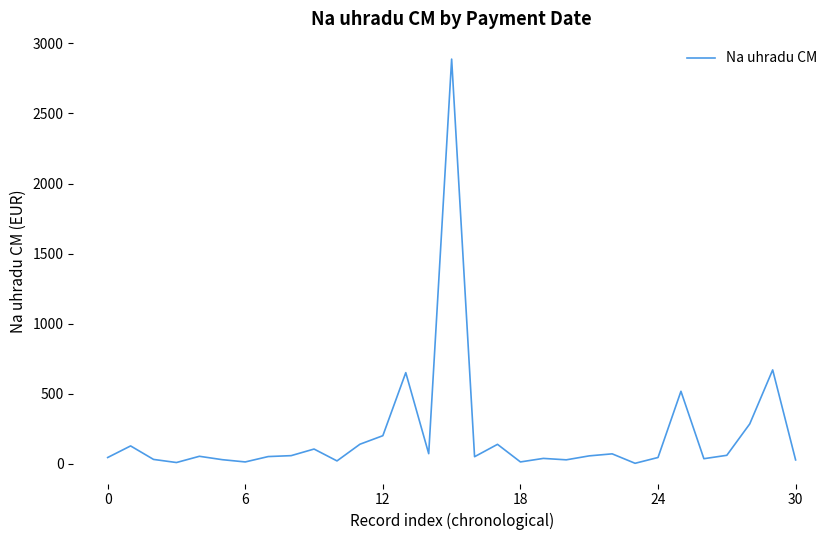

What is the maximum value shown in the chart?

2888.0